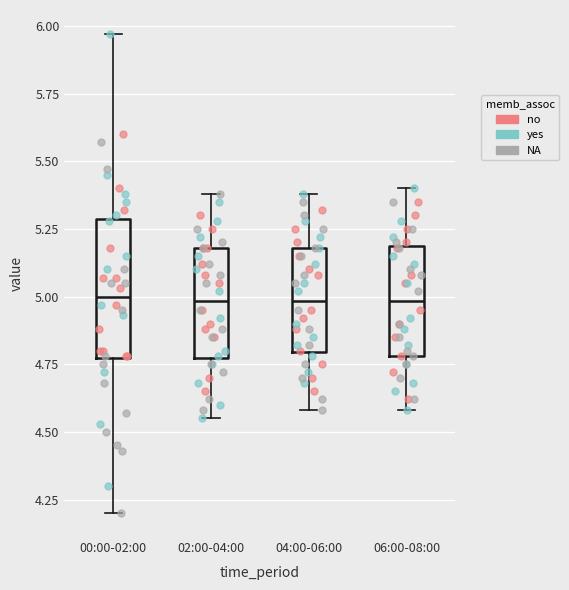

Comparing the boxes themselves (not the whiskers), which one is the tallest?

00:00-02:00